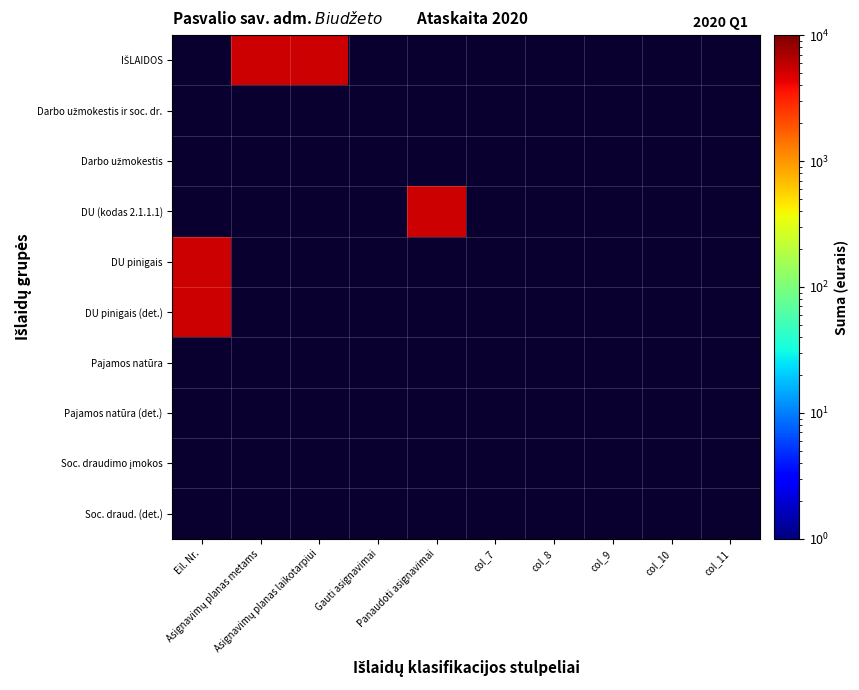

List the series in order of their peak value, lowest first.

IŠLAIDOS, Darbo užmokestis ir soc. dr., Darbo užmokestis, DU (kodas 2.1.1.1), DU pinigais, DU pinigais (det.), Pajamos natūra, Pajamos natūra (det.), Soc. draudimo įmokos, Soc. draud. (det.)